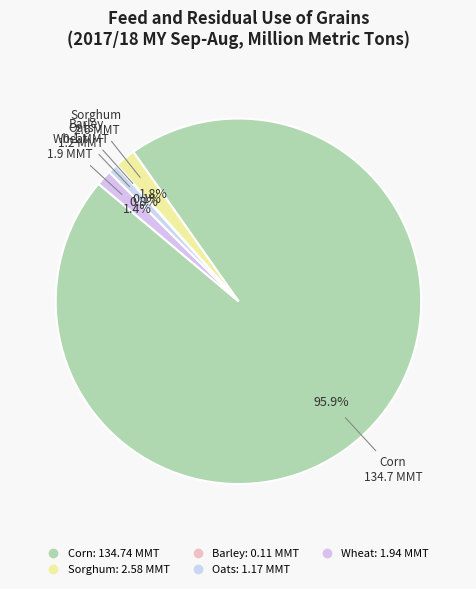

How many slices are in this pie chart?

5